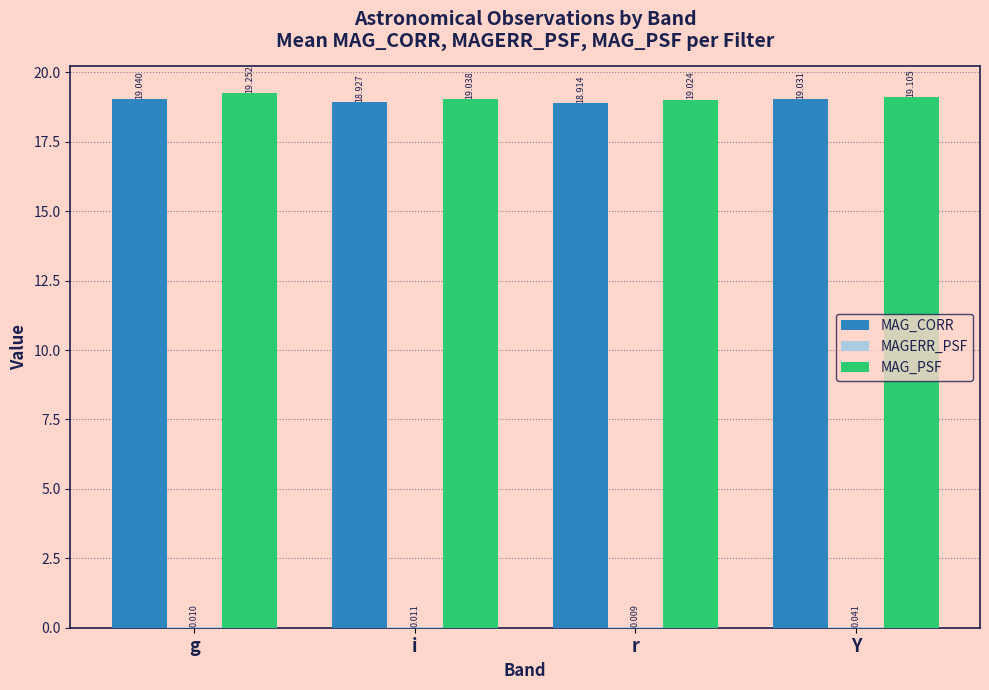

Where is MAG_PSF nearest to the value 19?

r